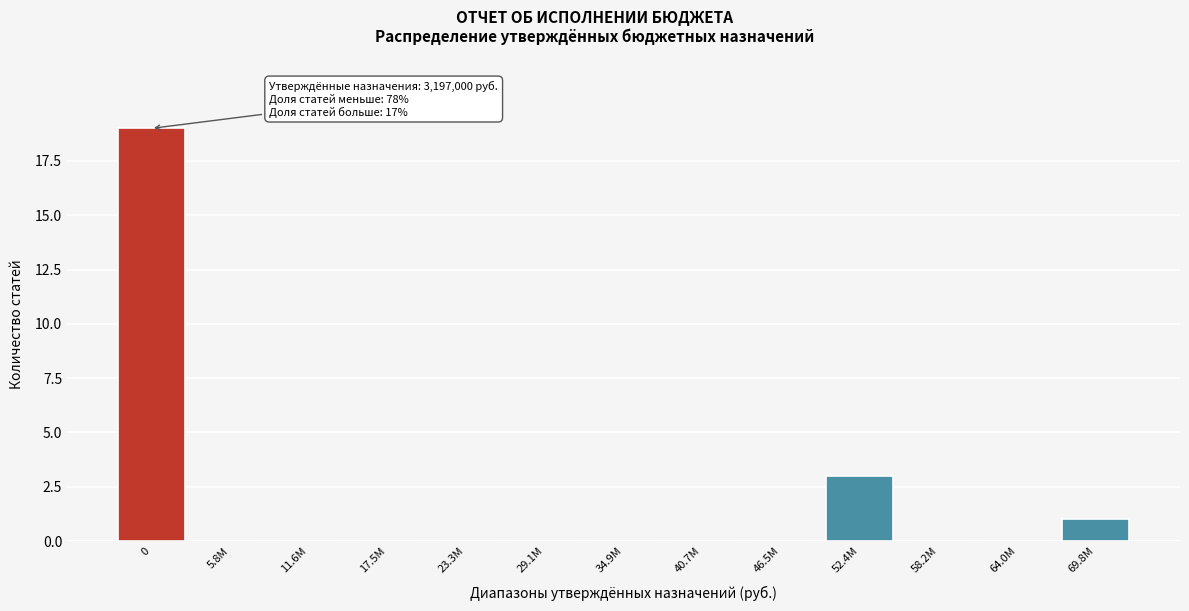

Reading left to right, transcribe all the data shown in this chart.

0=19	5.8М=0	11.6М=0	17.5М=0	23.3М=0	29.1М=0	34.9М=0	40.7М=0	46.5М=0	52.4М=3	58.2М=0	64.0М=0	69.8М=1